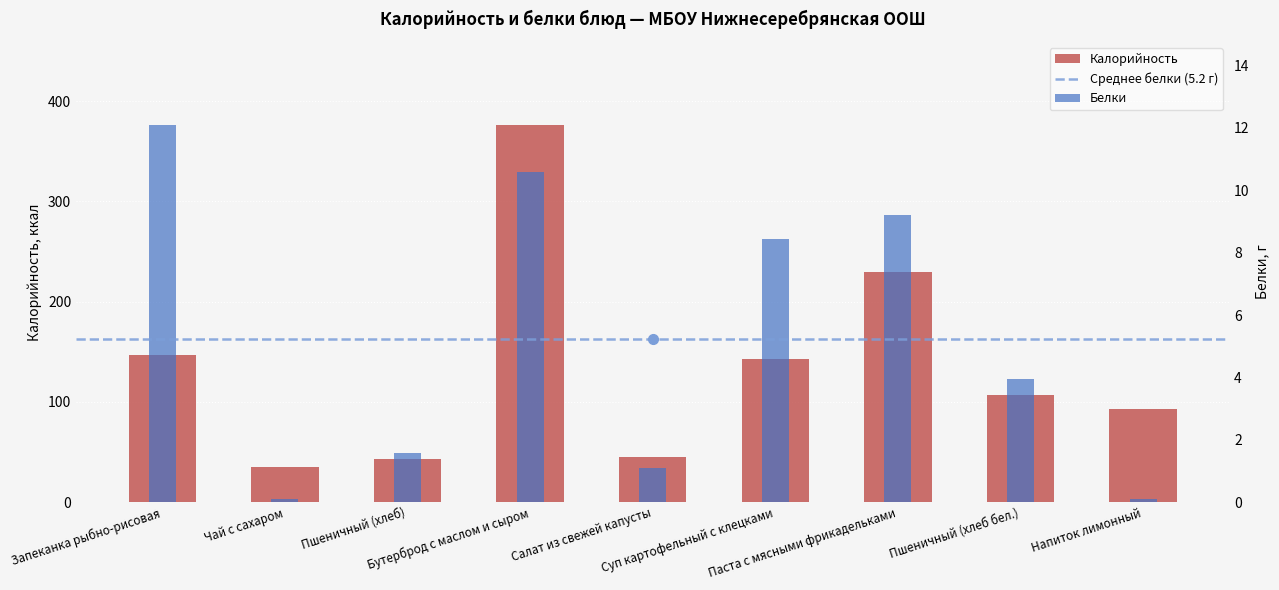

How many distinct data groups are displayed?

2